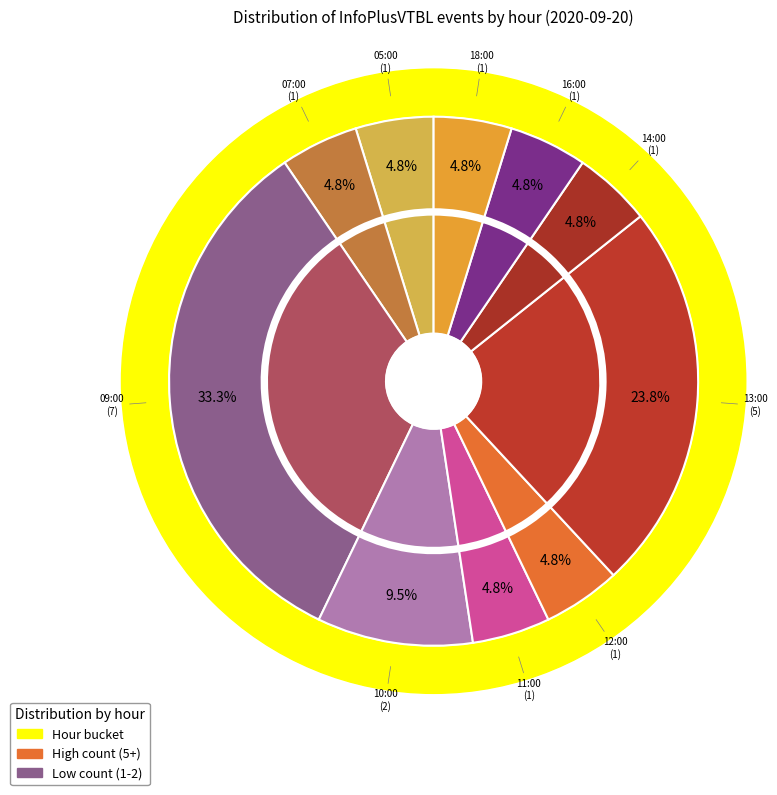

What percentage is the 16:00 slice, to the nearest percent?

5%